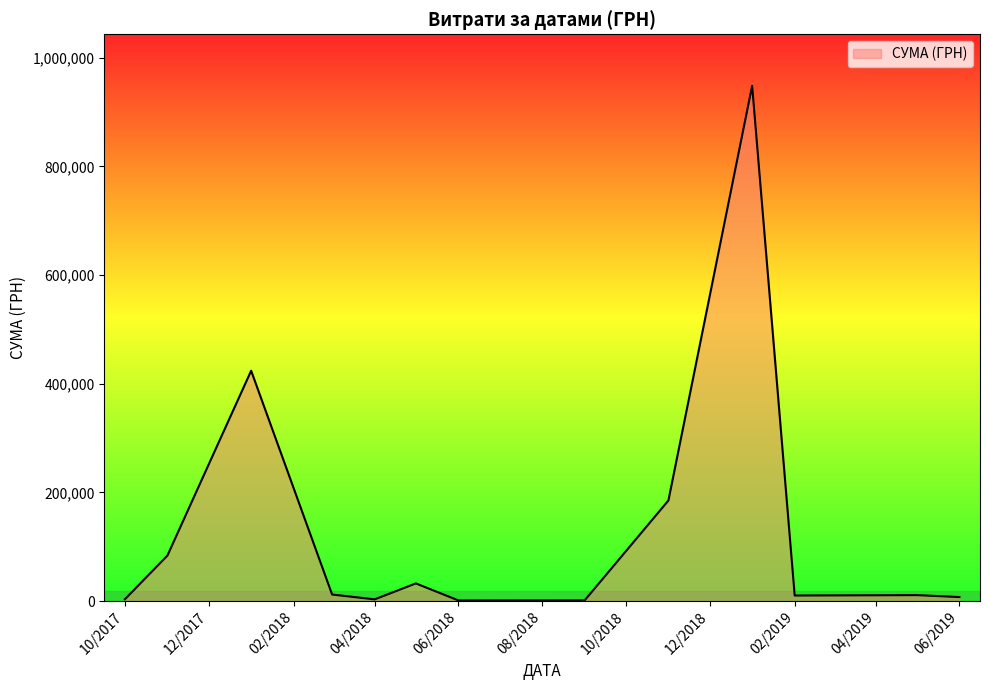

What is the smallest value displayed?

1140.7